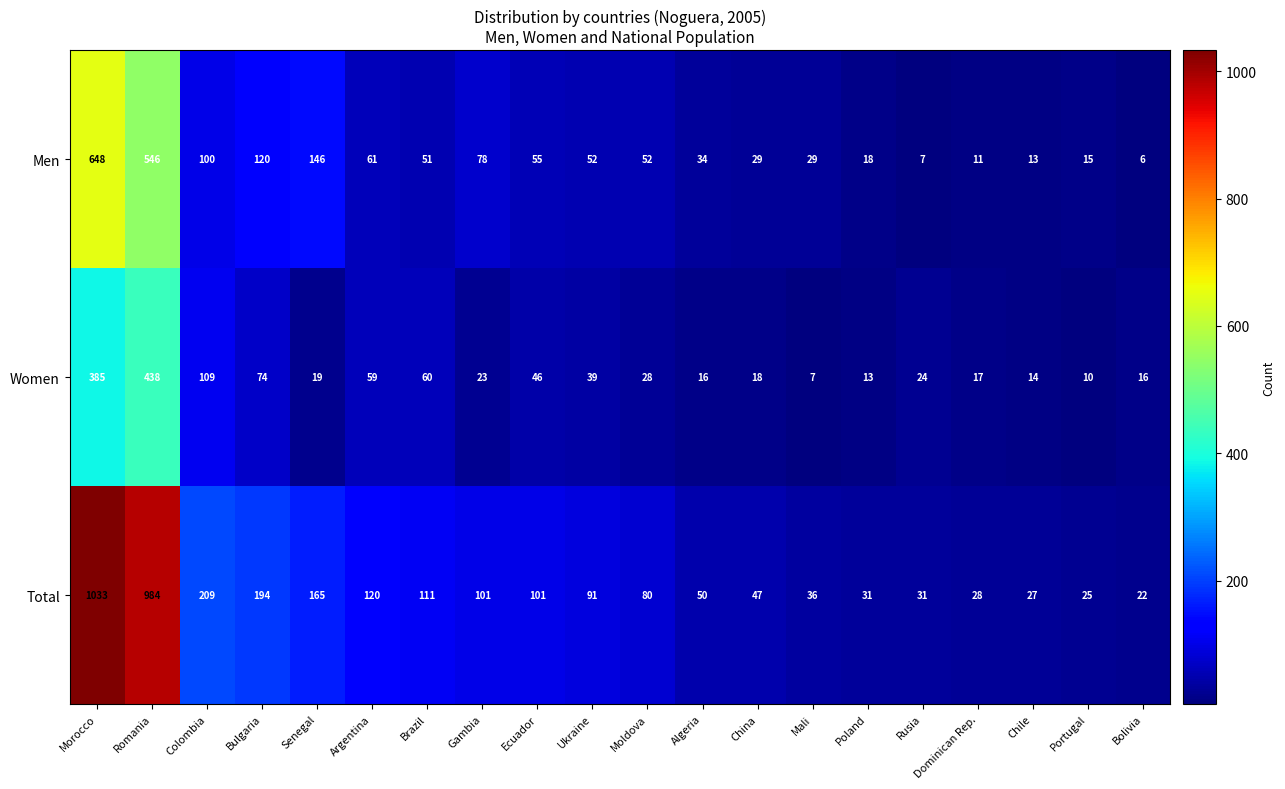

What is the difference between the maximum and second lowest values in the Total series?

1008